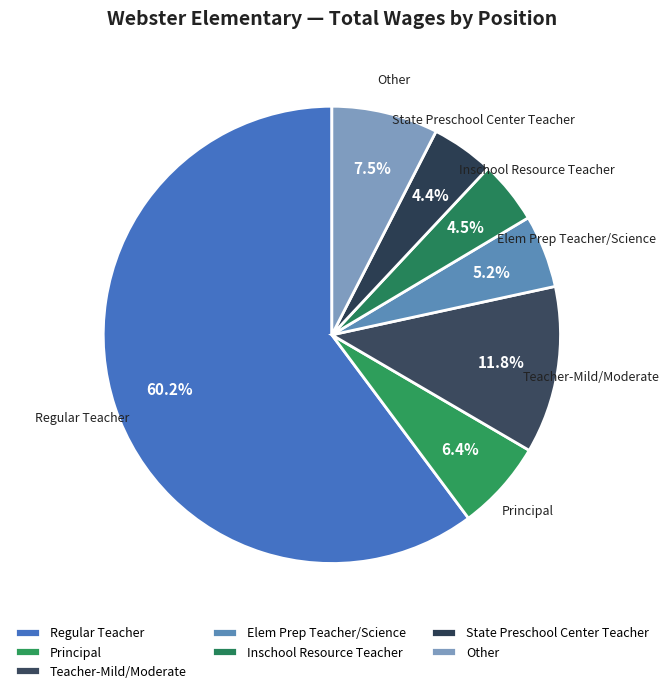

What is the ratio of the value at State Preschool Center Teacher to the value at Other?

0.6